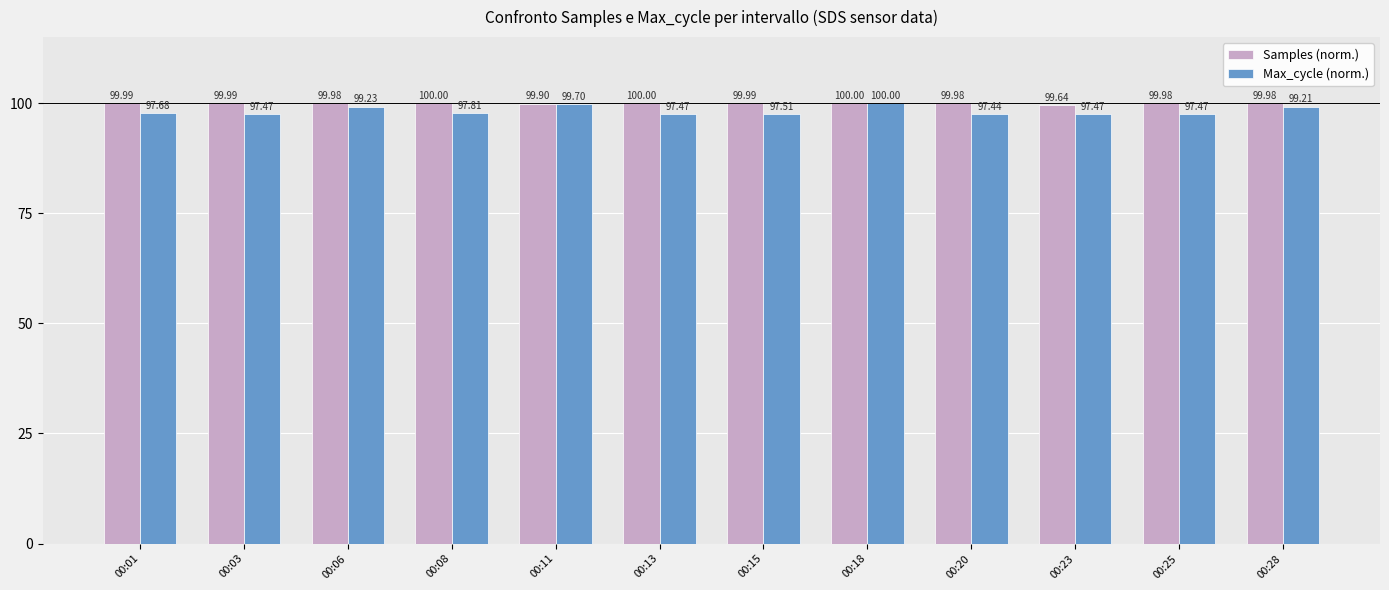

What is the spread (max minus min) of values at 00:01?

2.3